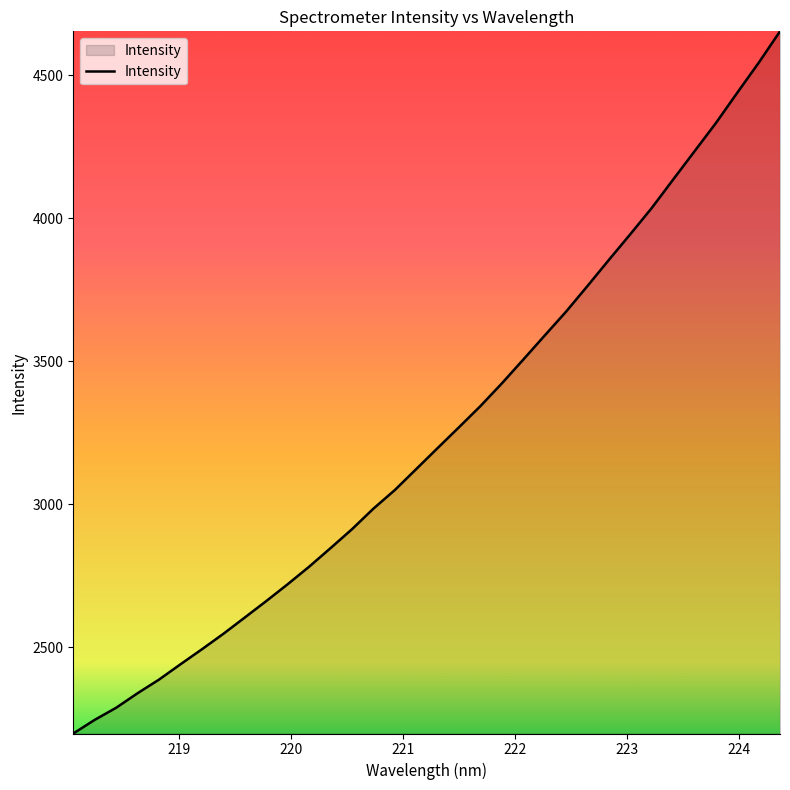

What is the minimum value shown in the chart?

2198.5